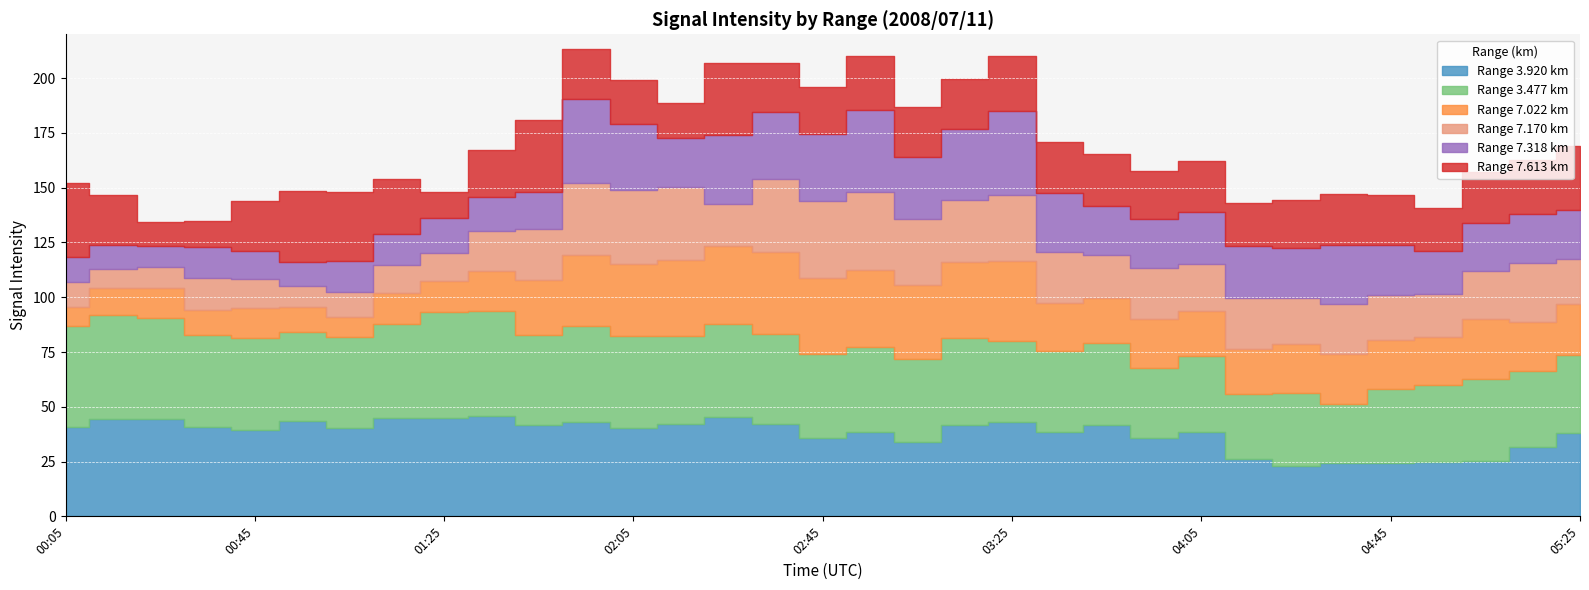

At which category does 7.318 reach its first local peak?

00:35